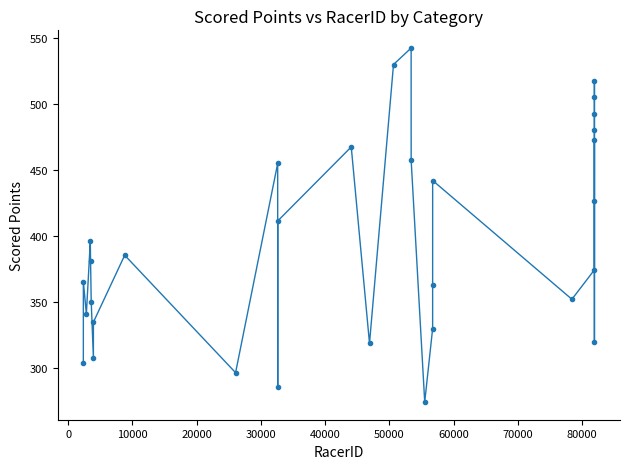

What is the difference between the second highest and second lowest values?

244.8